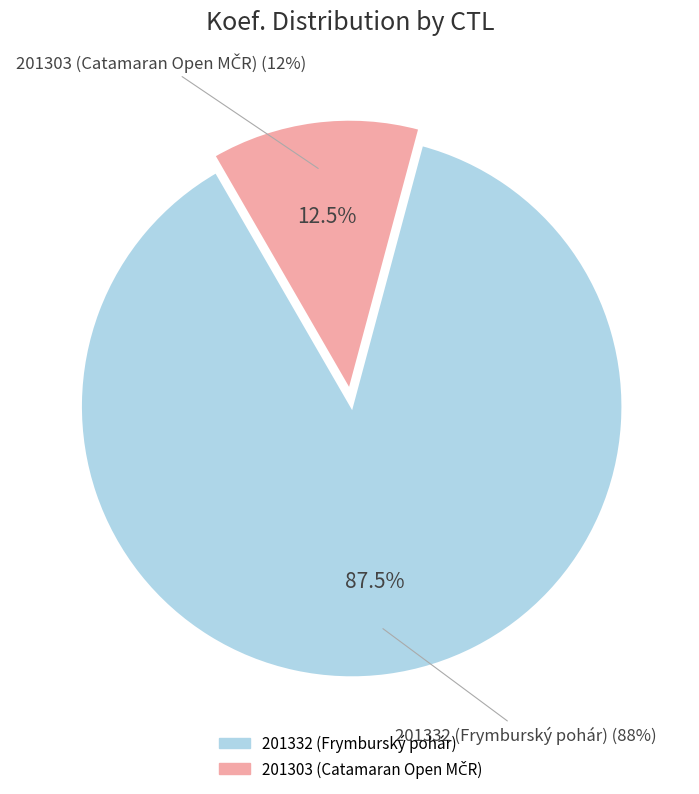

Which category has the biggest portion of the pie?

201332 (Frymburský pohár)